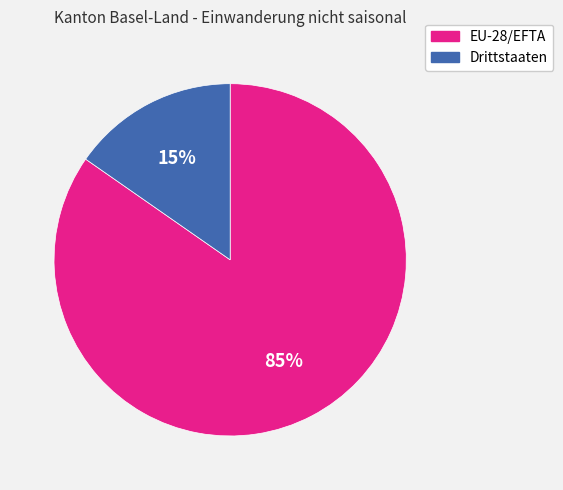

To the nearest percent, what is the combined percentage of Drittstaaten and EU-28/EFTA?

100%